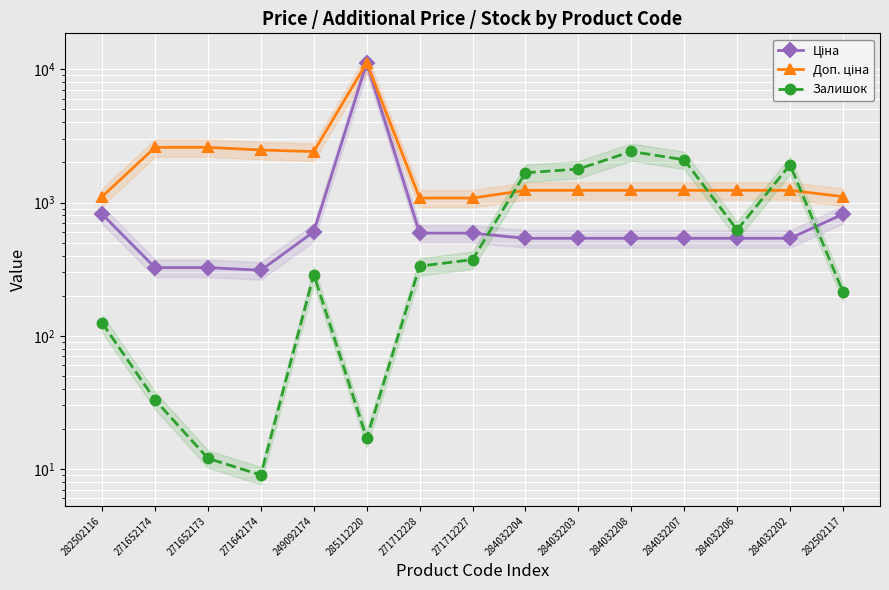

At how many categories does at least one series exceed 2714?

1